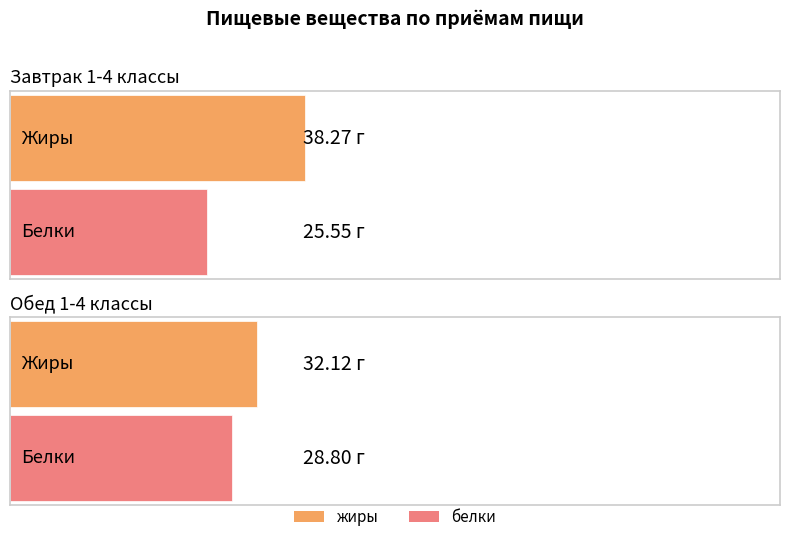

Rank the categories by белки value from highest to lowest.

Обед 1-4 классы, Завтрак 1-4 классы